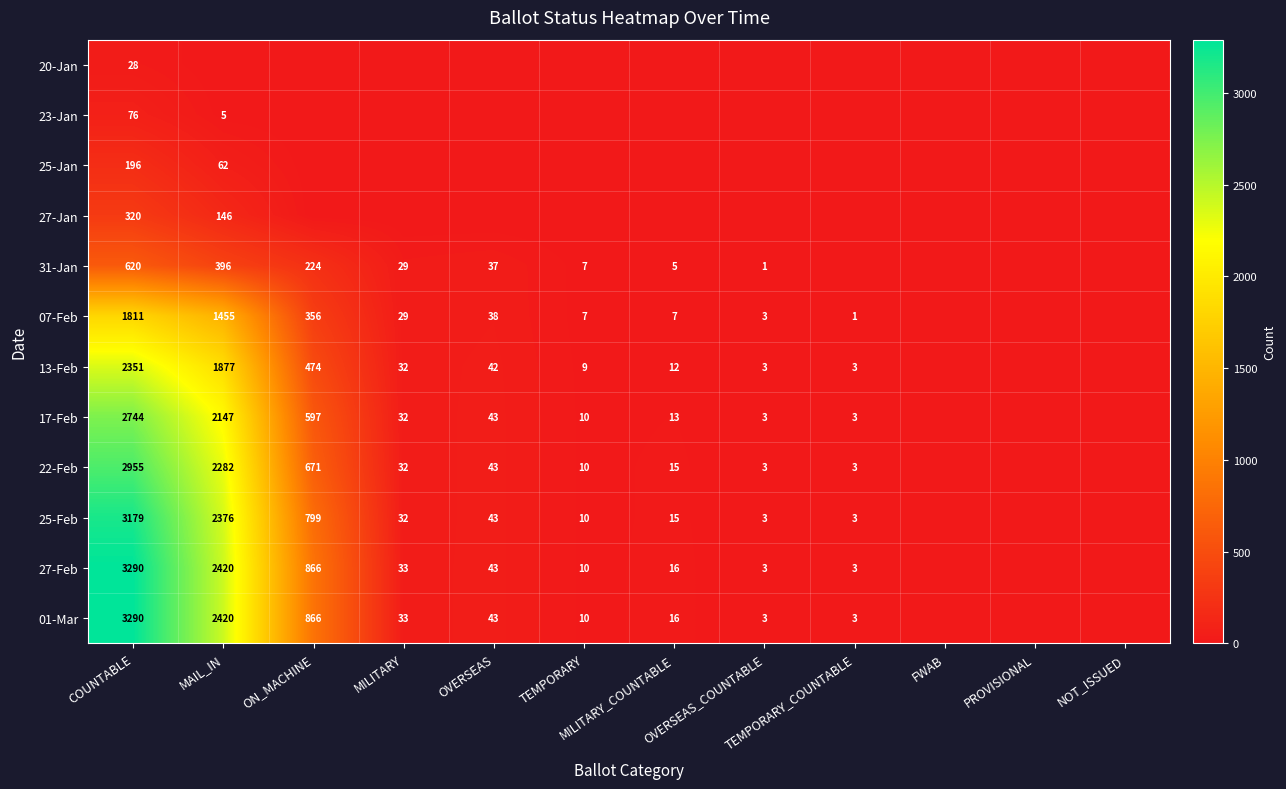

The 07-Feb series shows 1455 at MAIL_IN. True or false?

True